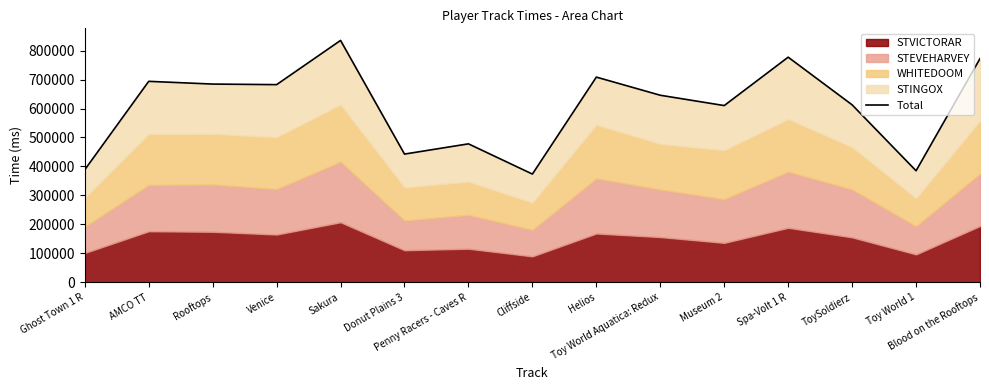

At which category does the chart reach its minimum across all series?

Cliffside